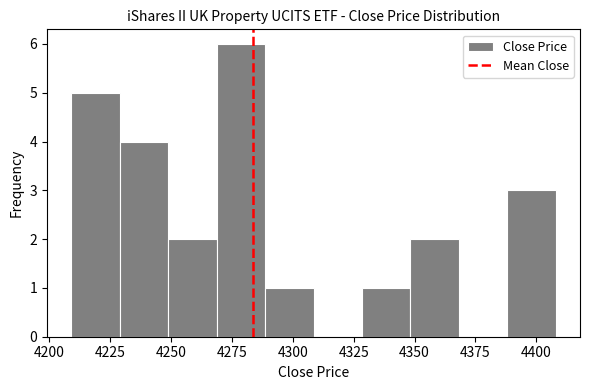

Read against the x-axis, roughly where is the centre of the tallest bar?

4280